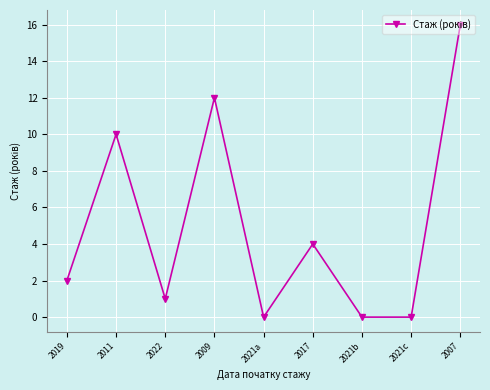

Which has a higher value, 2019 or 2007?

2007